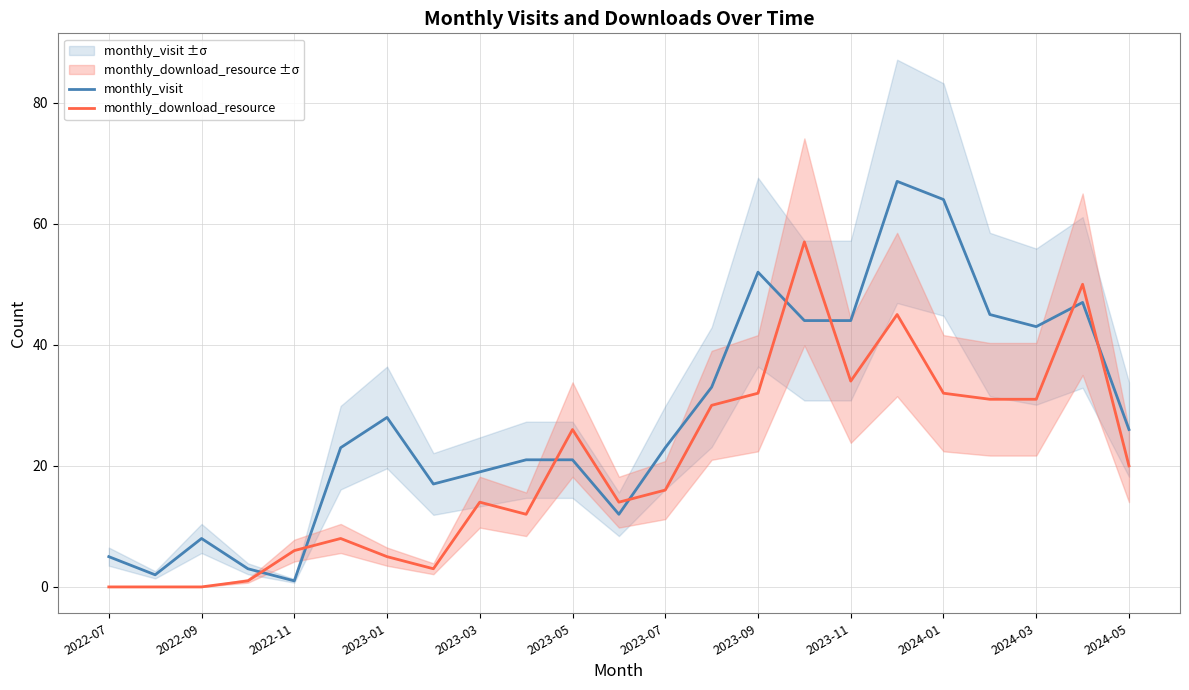

What is the label of the 23rd point from the right?

2022-07